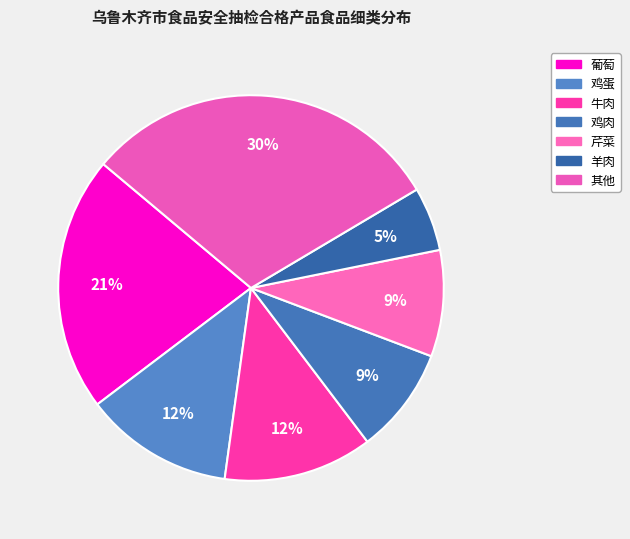

How many slices are in this pie chart?

7